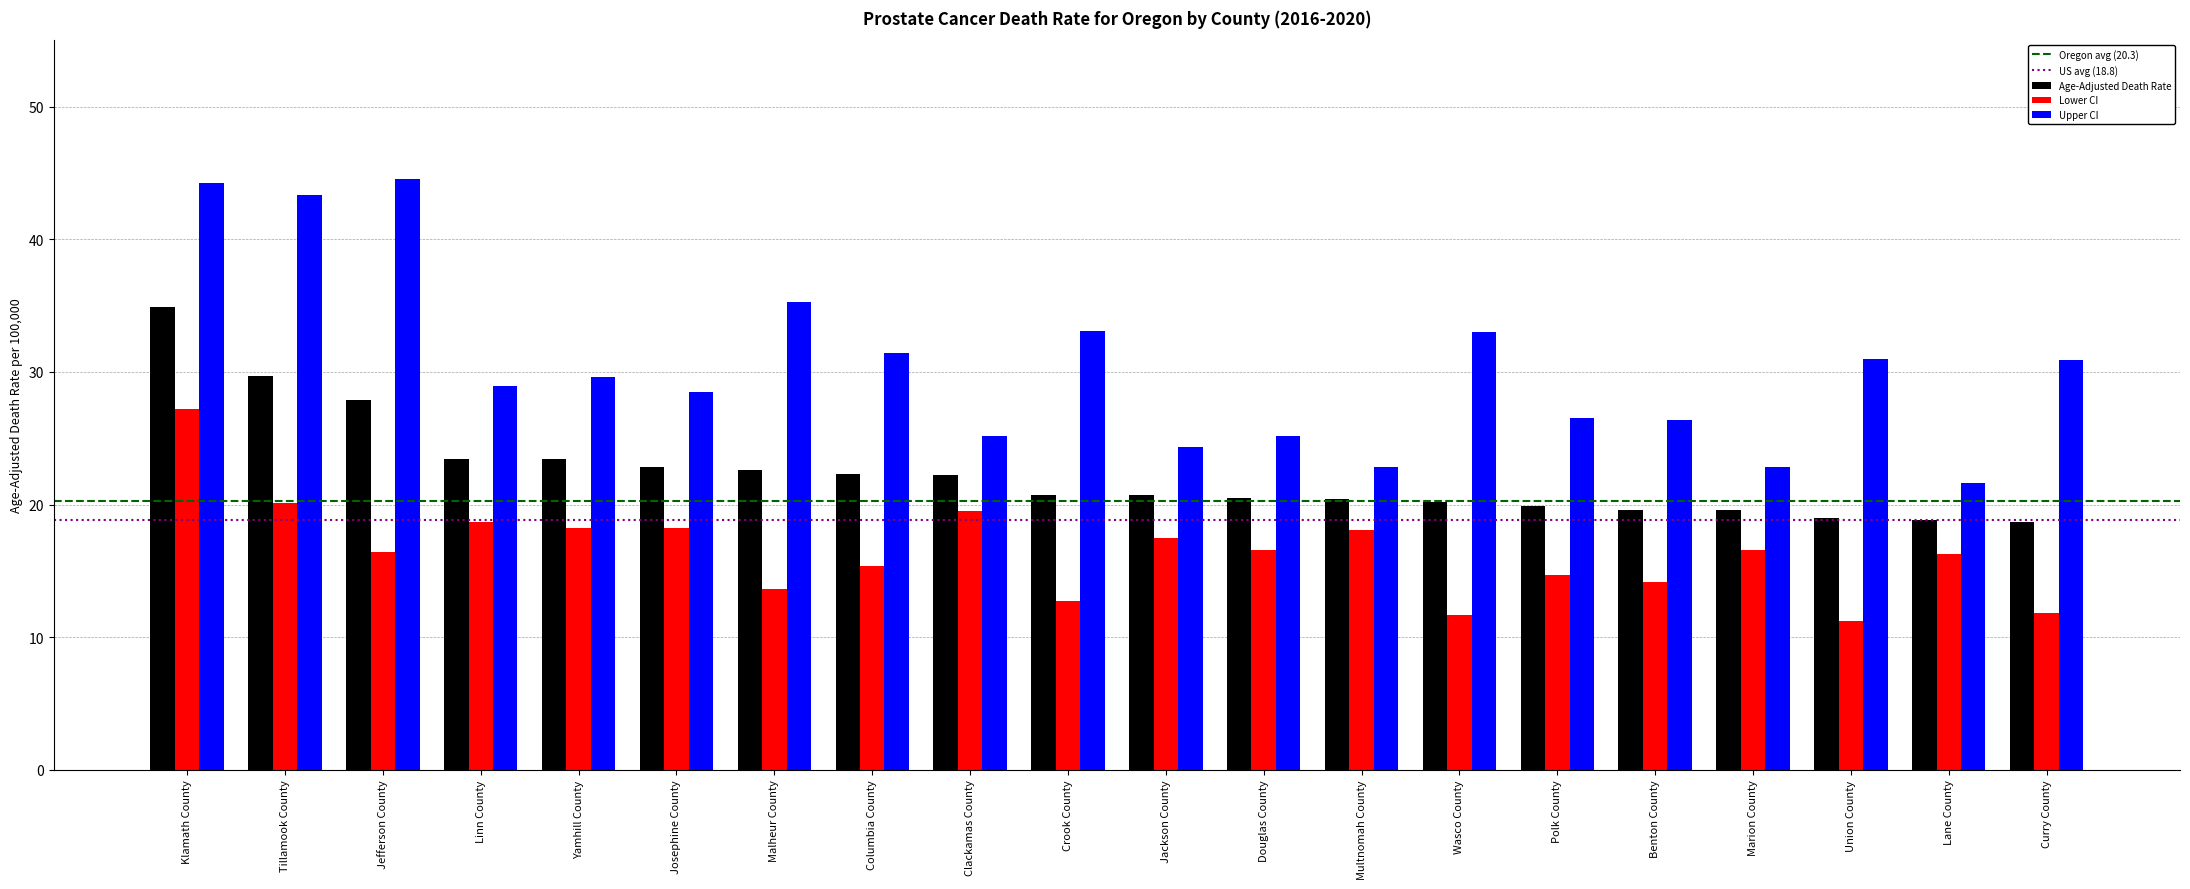

What is the difference between the maximum and minimum values in the Age-Adjusted Death Rate series?

16.2